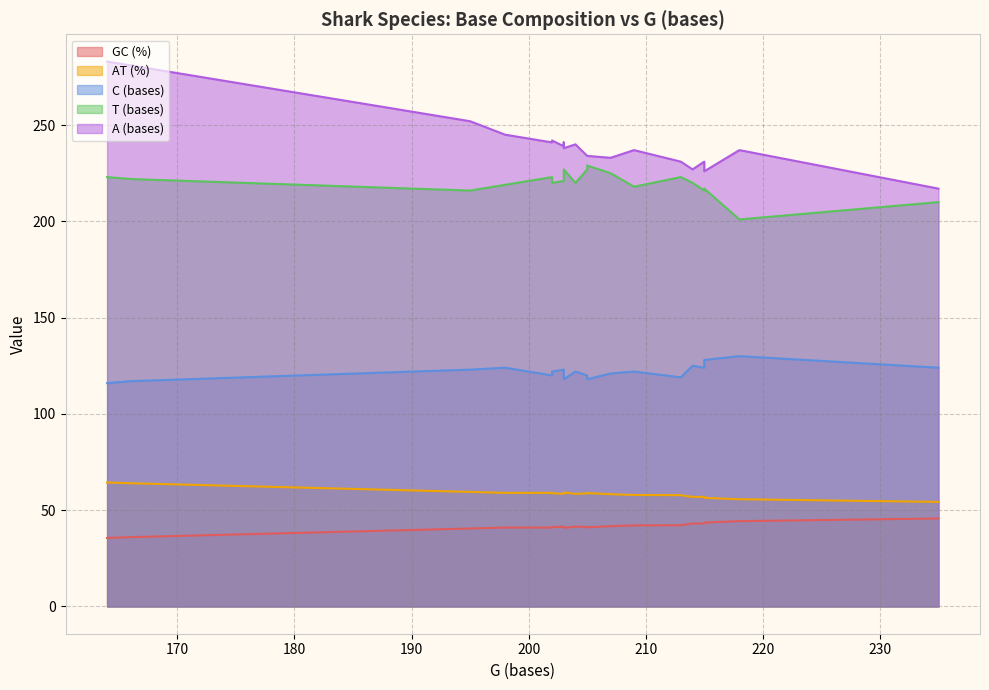

True or false: A (bases) has a value of 104.9 at 202.

False